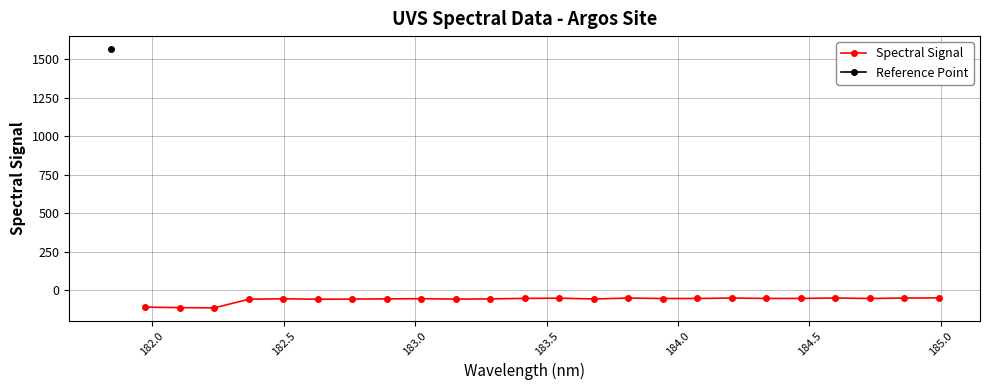

What is the value of the Spectral Signal point at the 8th from the left?

-55.5